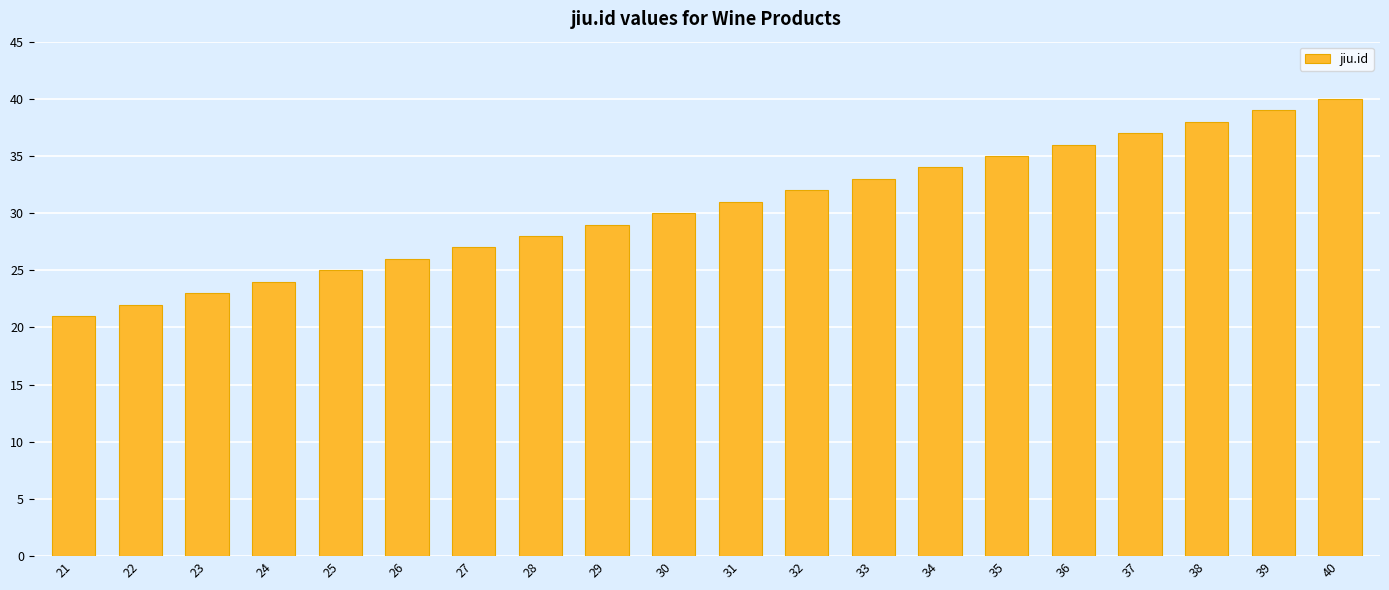

Reading left to right, extract all data points from this chart.

21	22	23	24	25	26	27	28	29	30	31	32	33	34	35	36	37	38	39	40